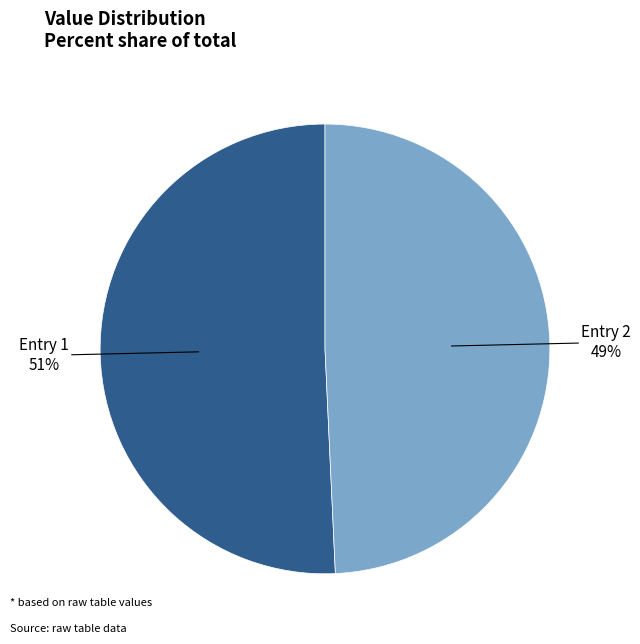

Rank the categories by value from lowest to highest.

Entry 2, Entry 1